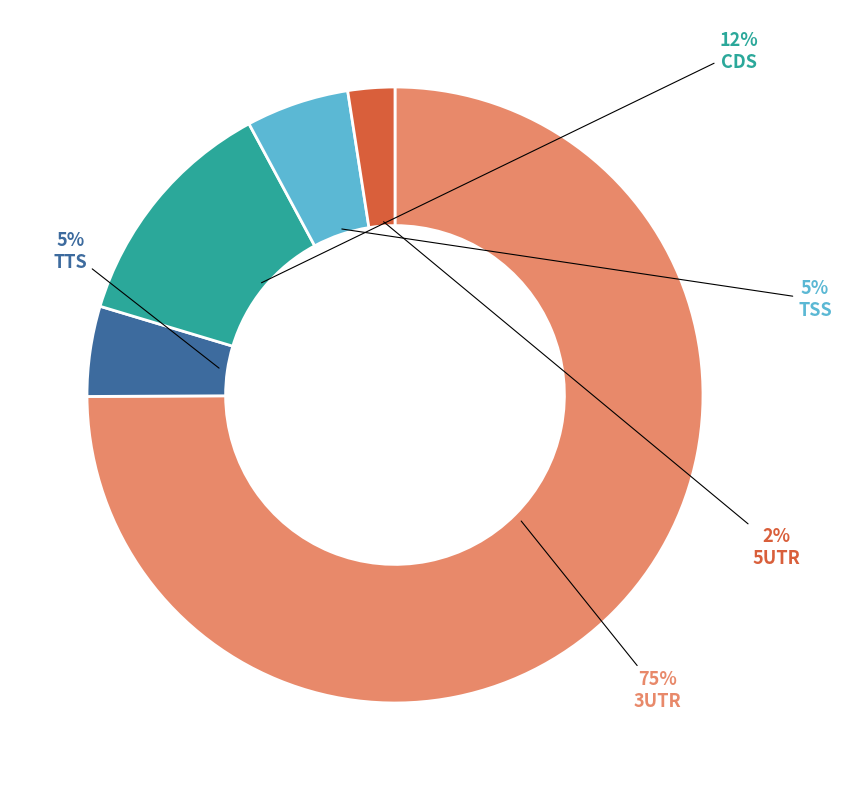

To the nearest percent, what is the average slice percentage?

20%